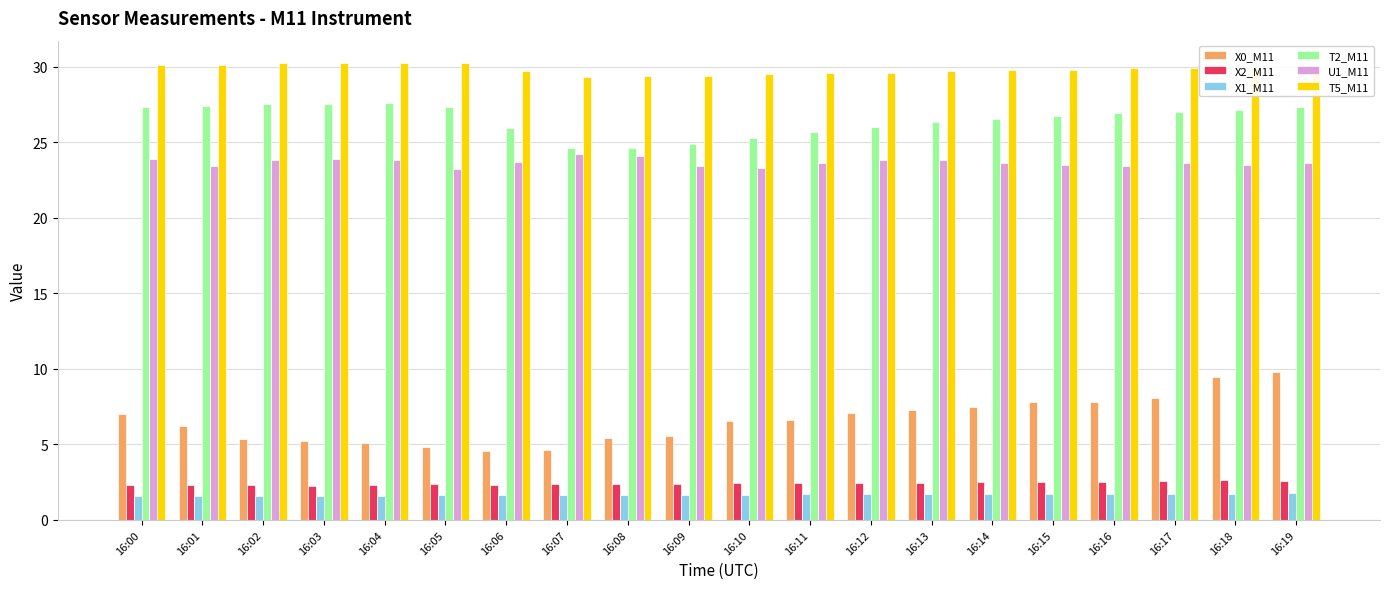

What is the total value across all series at 16:01?

91.0